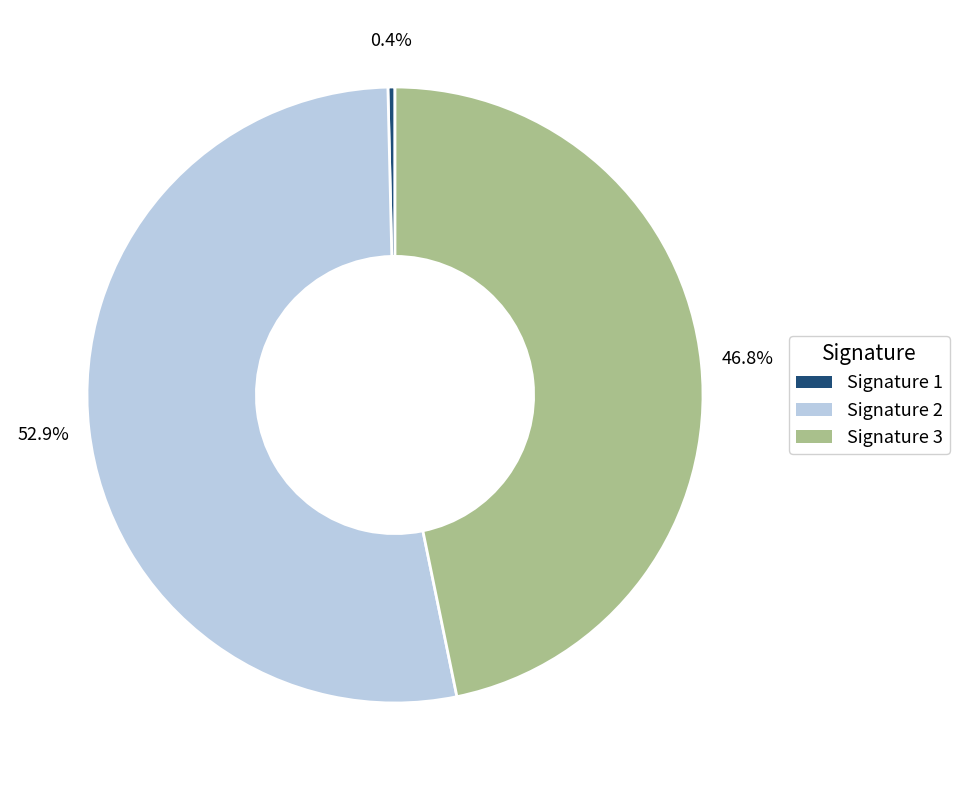

How many slices are in this pie chart?

3